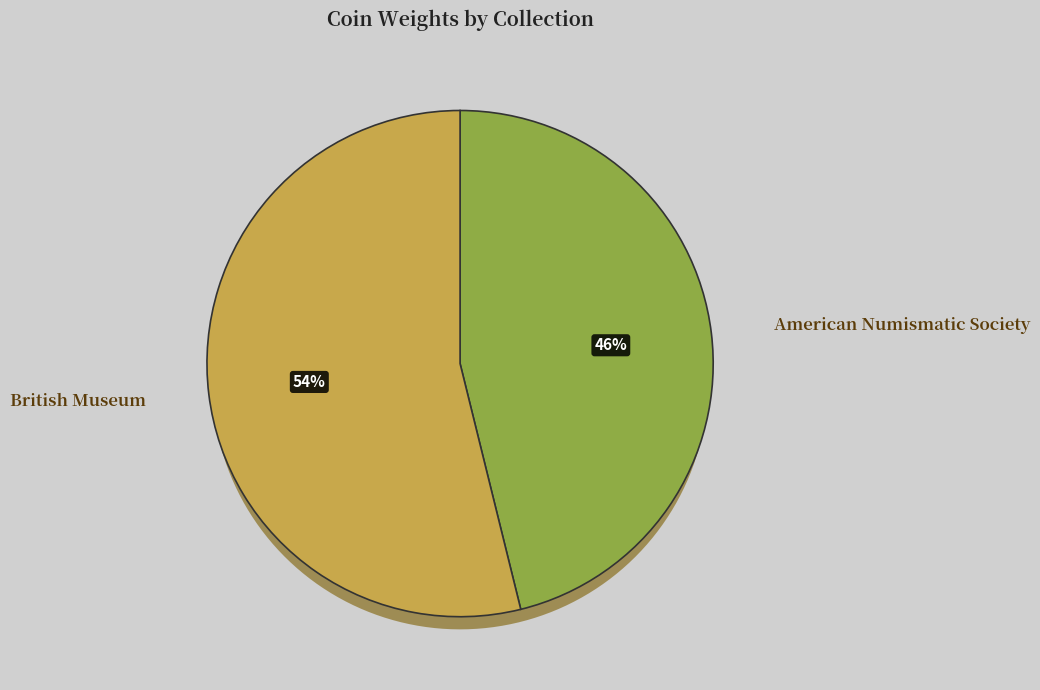

Which has a higher value, British Museum or American Numismatic Society?

British Museum